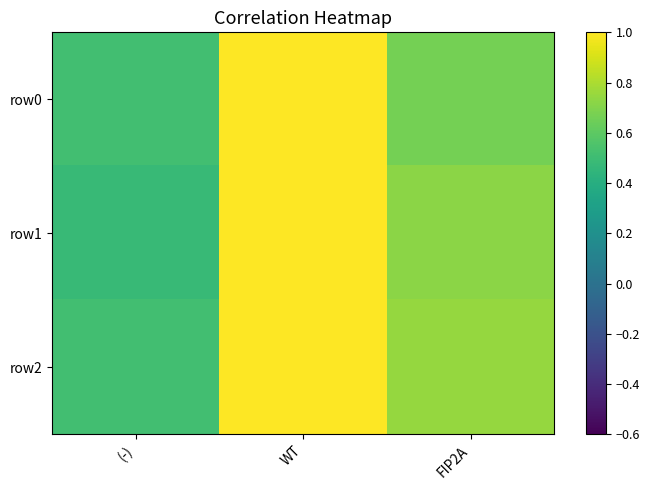

Which series has the largest range (max minus min)?

row1